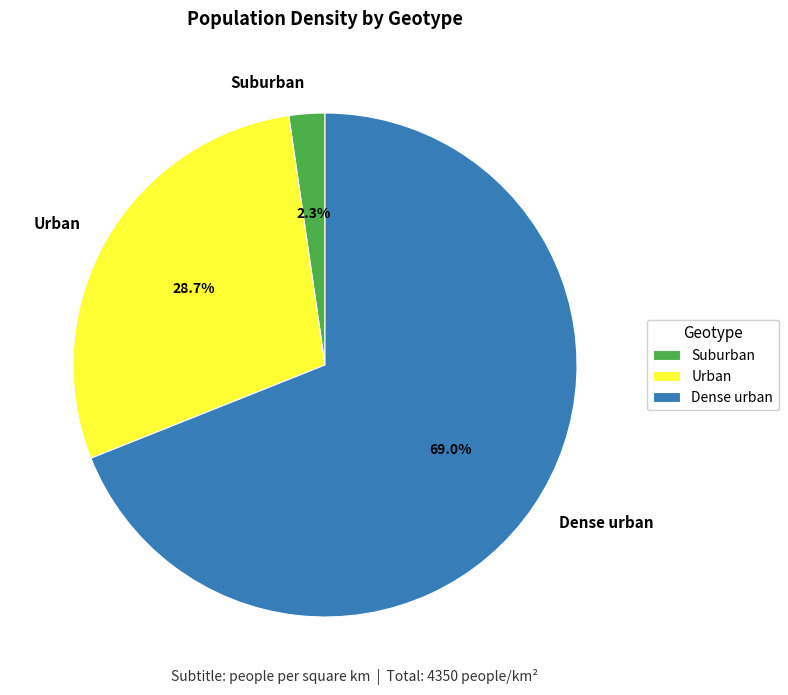

Which has a higher value, Dense urban or Suburban?

Dense urban